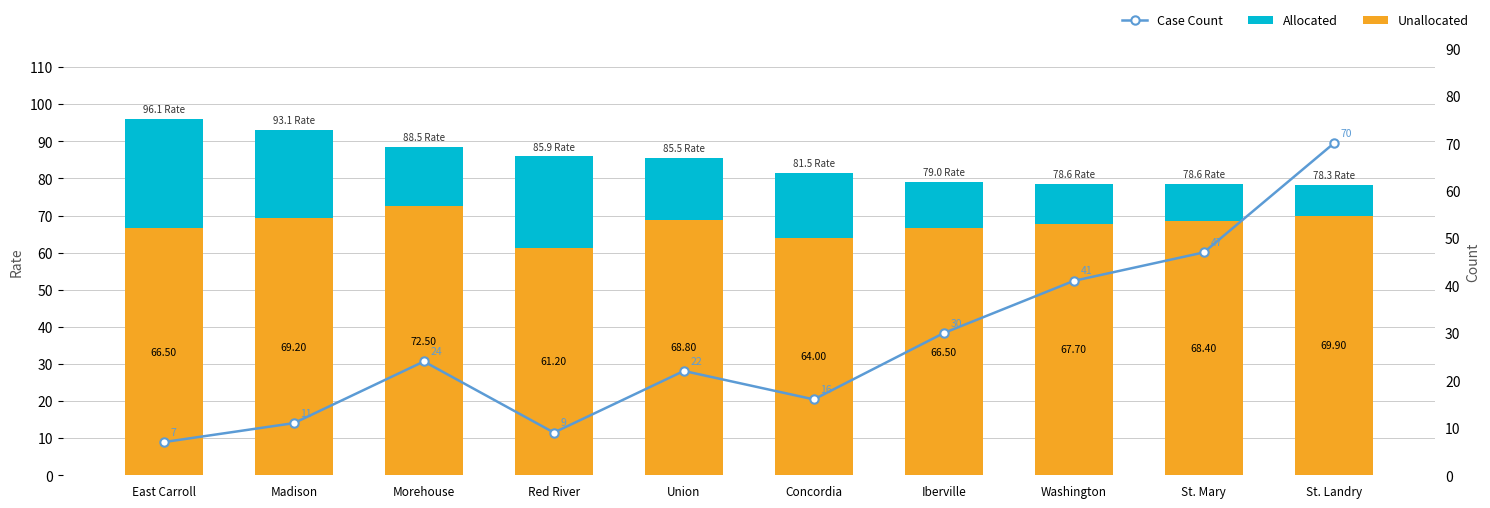

What is the value of the Allocated bar at the 5th from the left?

16.7